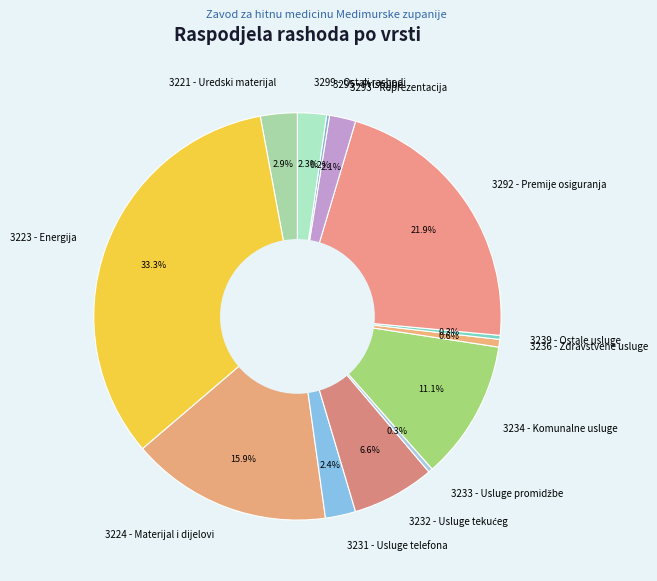

Which slice is the largest?

3223 - Energija